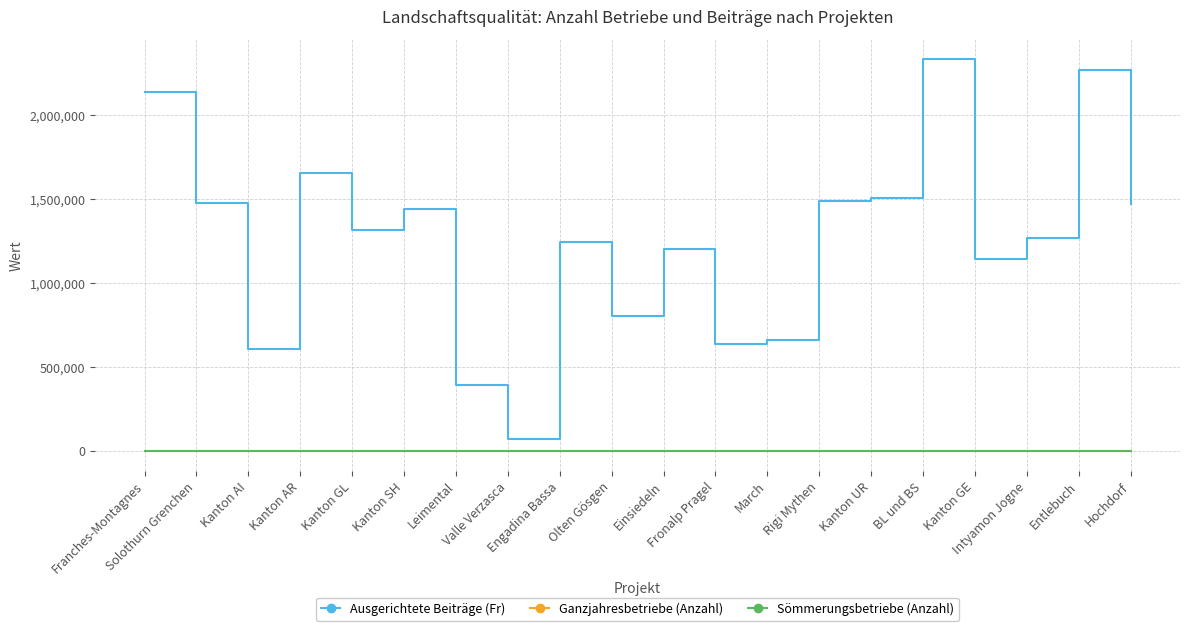

True or false: Ganzjahresbetriebe (Anzahl) and Ausgerichtete Beiträge (Fr) cross at least once.

False